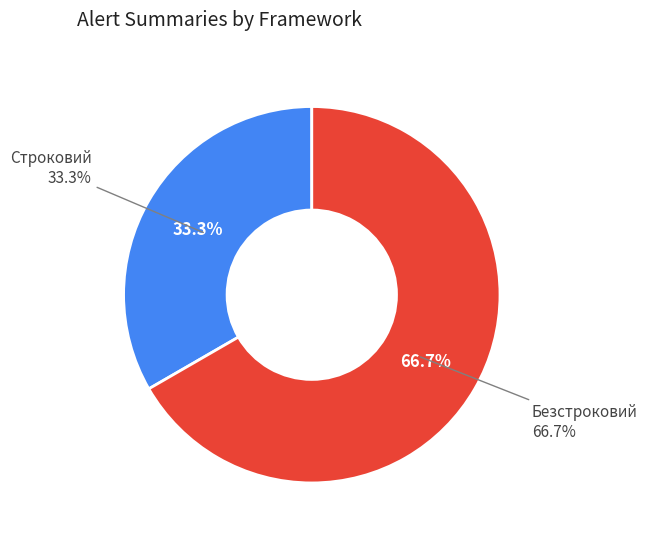

Which category accounts for the majority?

Безстроковий